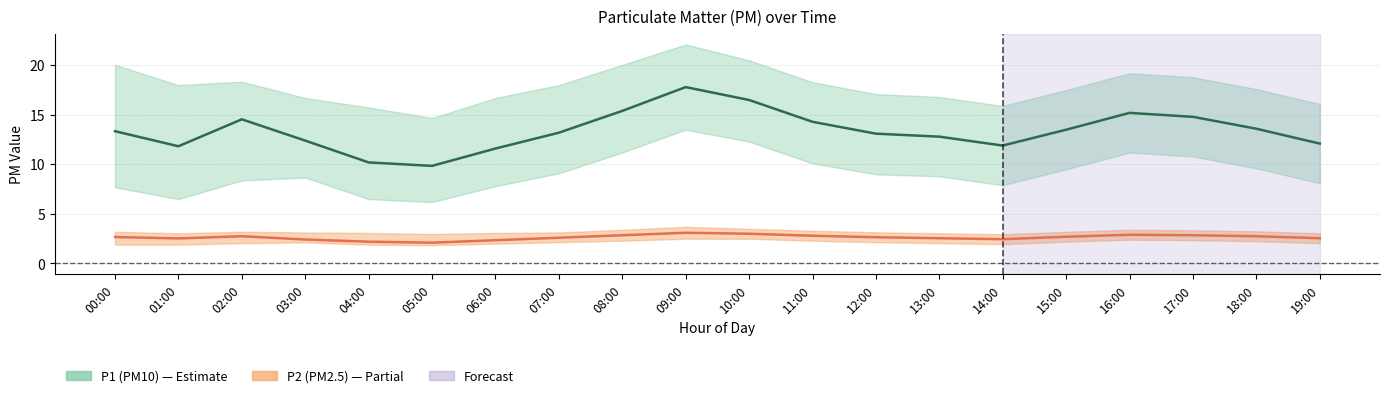

Where is the first local minimum for P2 mean?

01:00